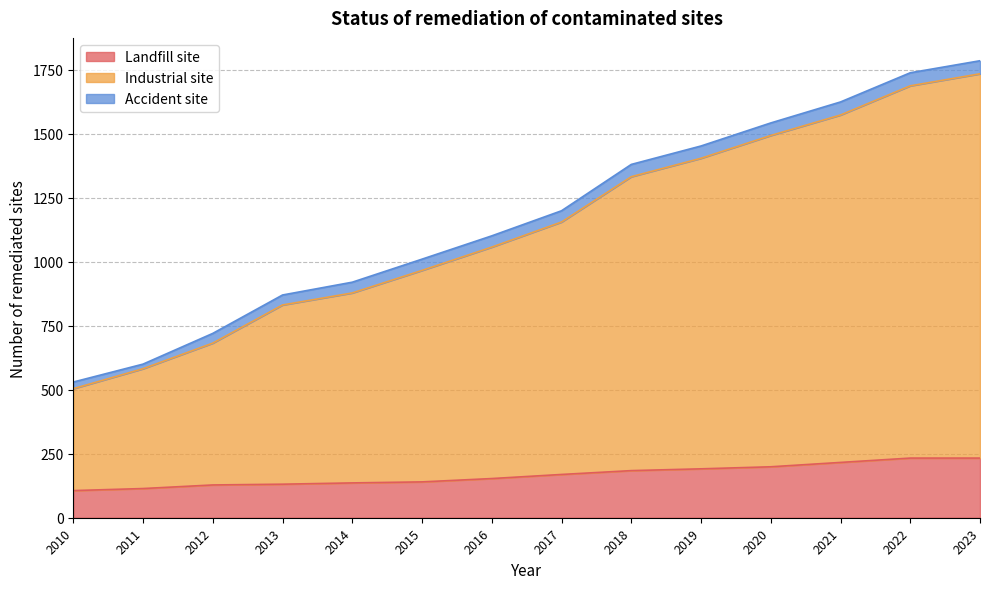

What is the lowest value of the Landfill site series?

106